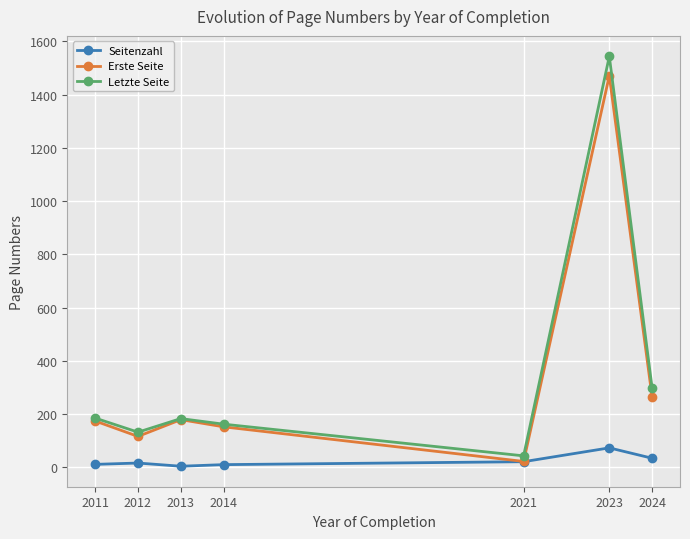

What is the value of the Erste Seite point at the 1st from the left?

174